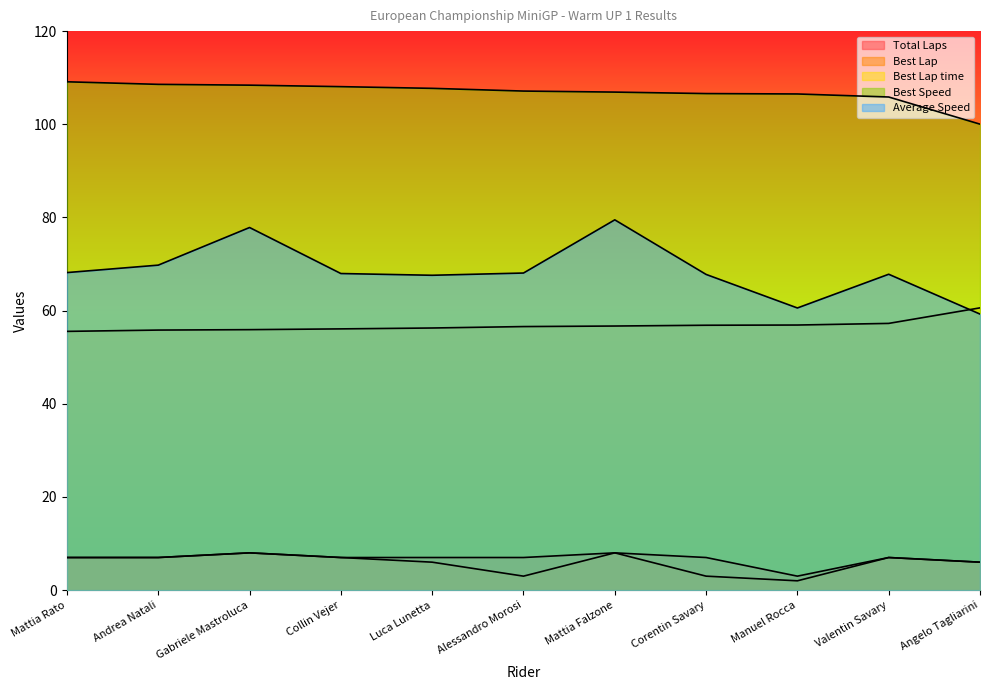

What is the lowest value of the Average Speed series?

59.3